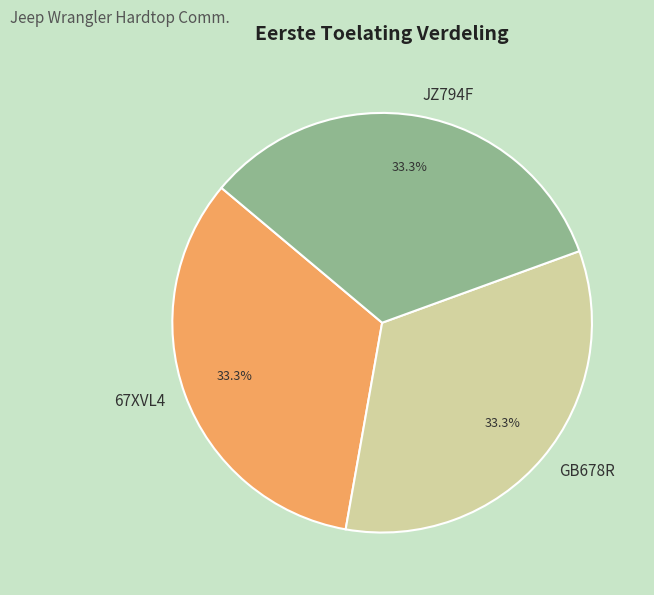

Does 67XVL4 represent more than half of the total?

No